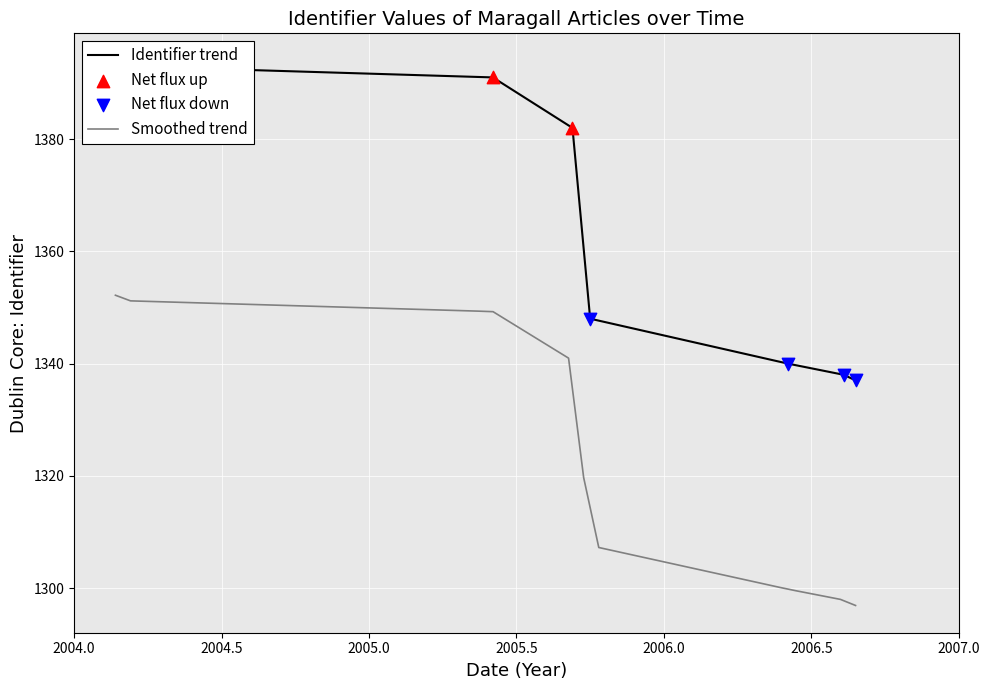

Between 2005-10-02 and 2006-08-09, which is larger?

2005-10-02